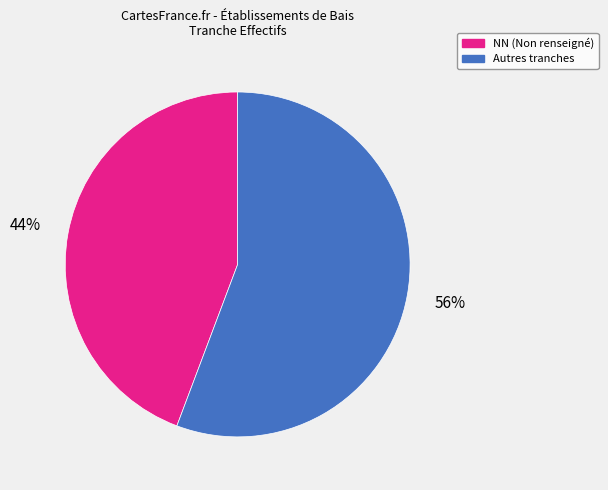

To the nearest percent, what is the average slice percentage?

50%